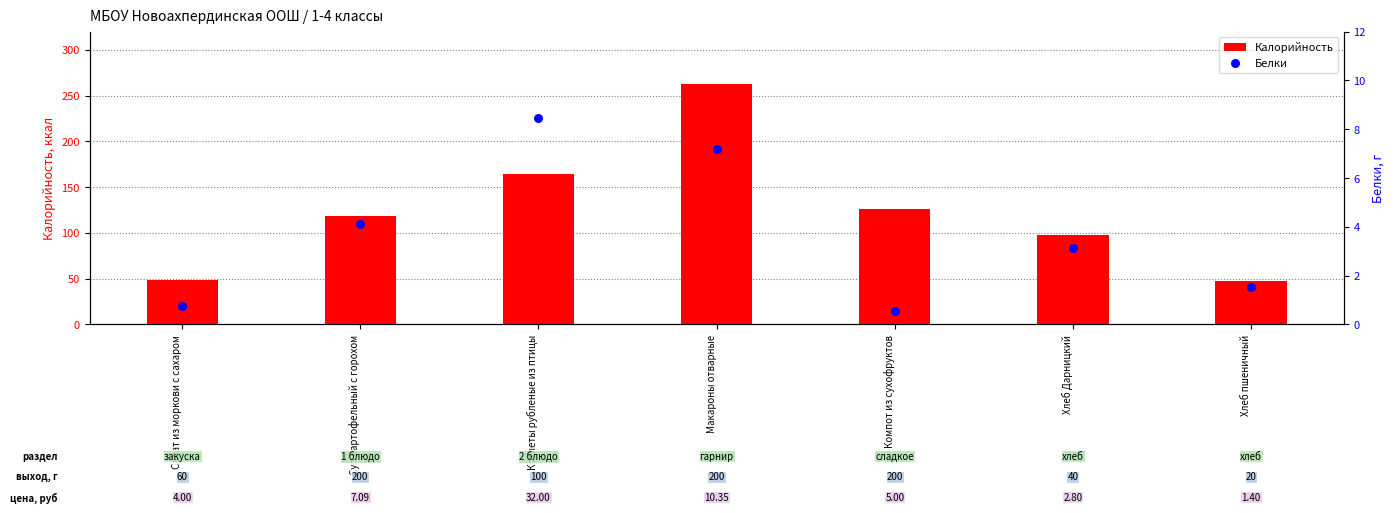

Is the value of Калорийность at Суп картофельный с горохом greater than the value of Белки at Котлеты рубленые из птицы?

Yes